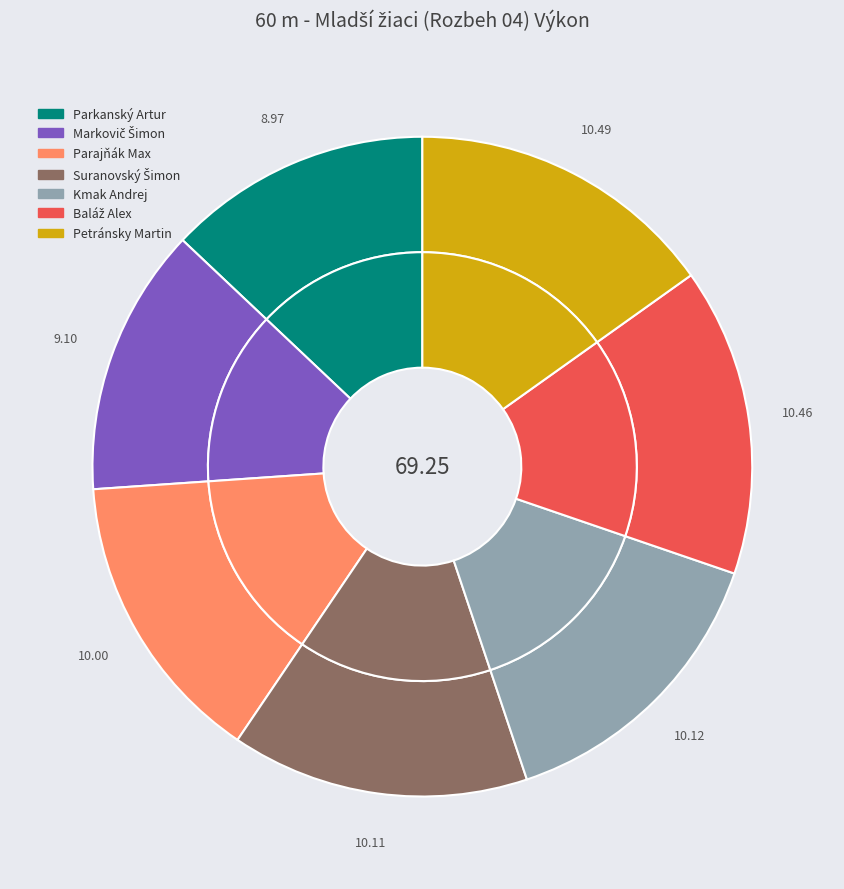

Rank the categories by value from lowest to highest.

Parkanský Artur, Markovič Šimon, Parajňák Max, Suranovský Šimon, Kmak Andrej, Baláž Alex, Petránsky Martin